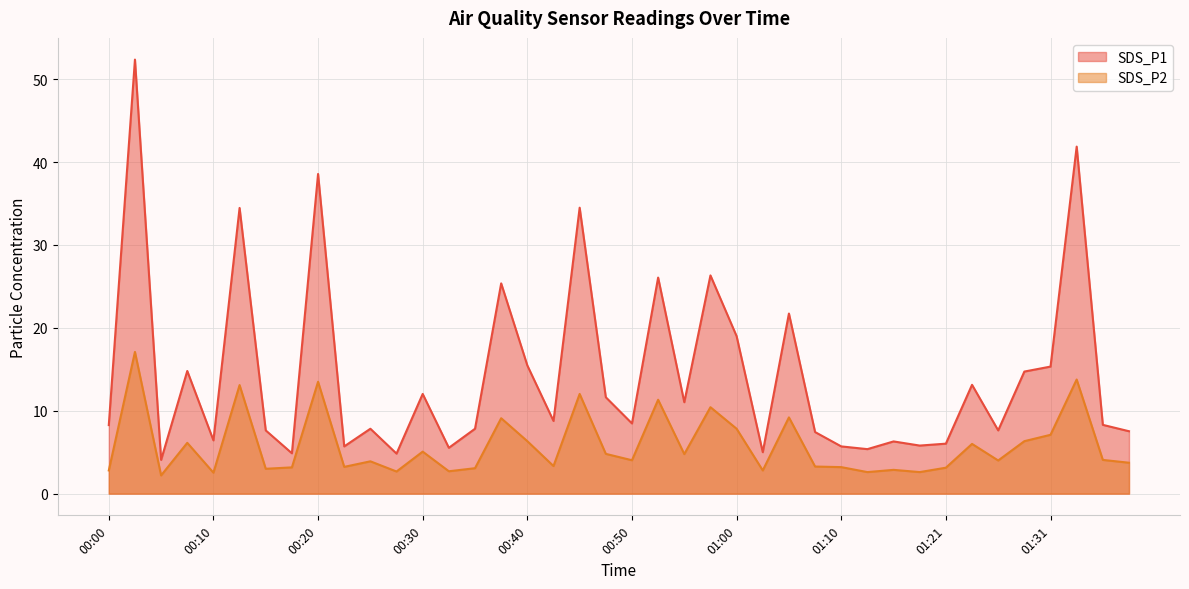

True or false: SDS_P1 has more than 1 interior local peaks.

True